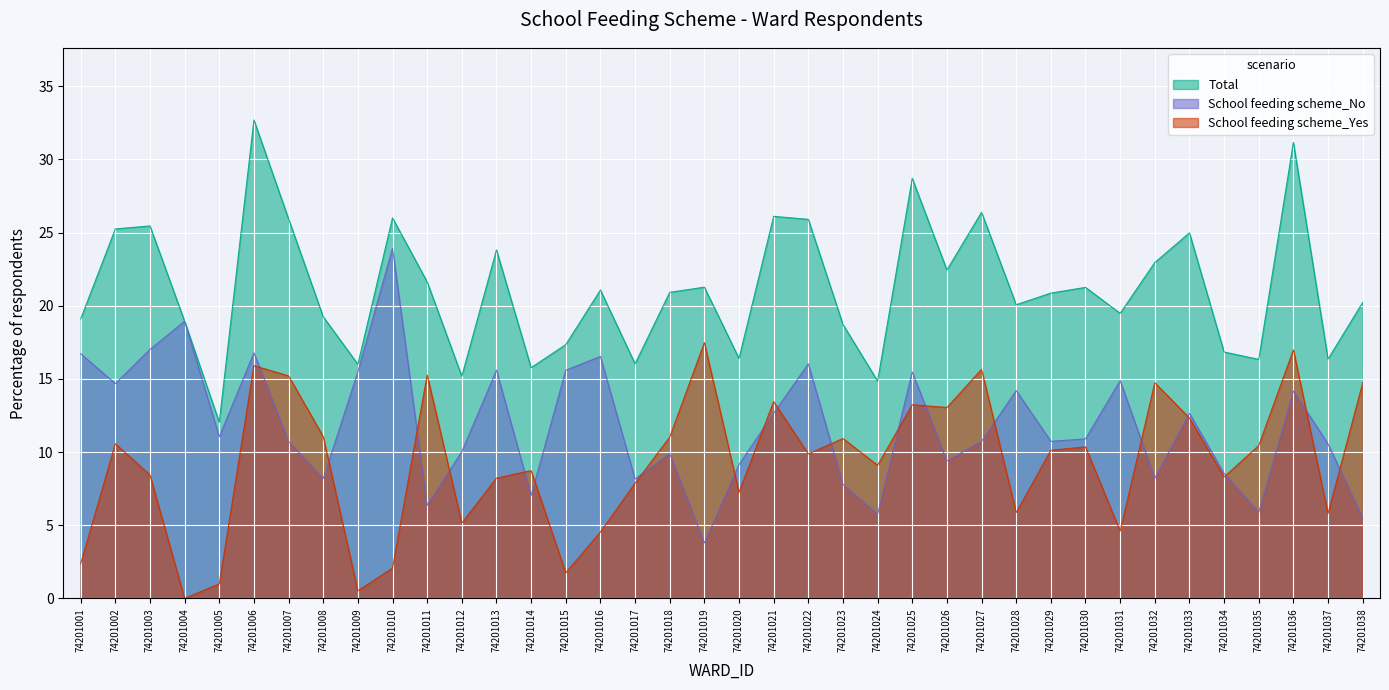

Where is the first local minimum for School feeding scheme_Yes?

74201004